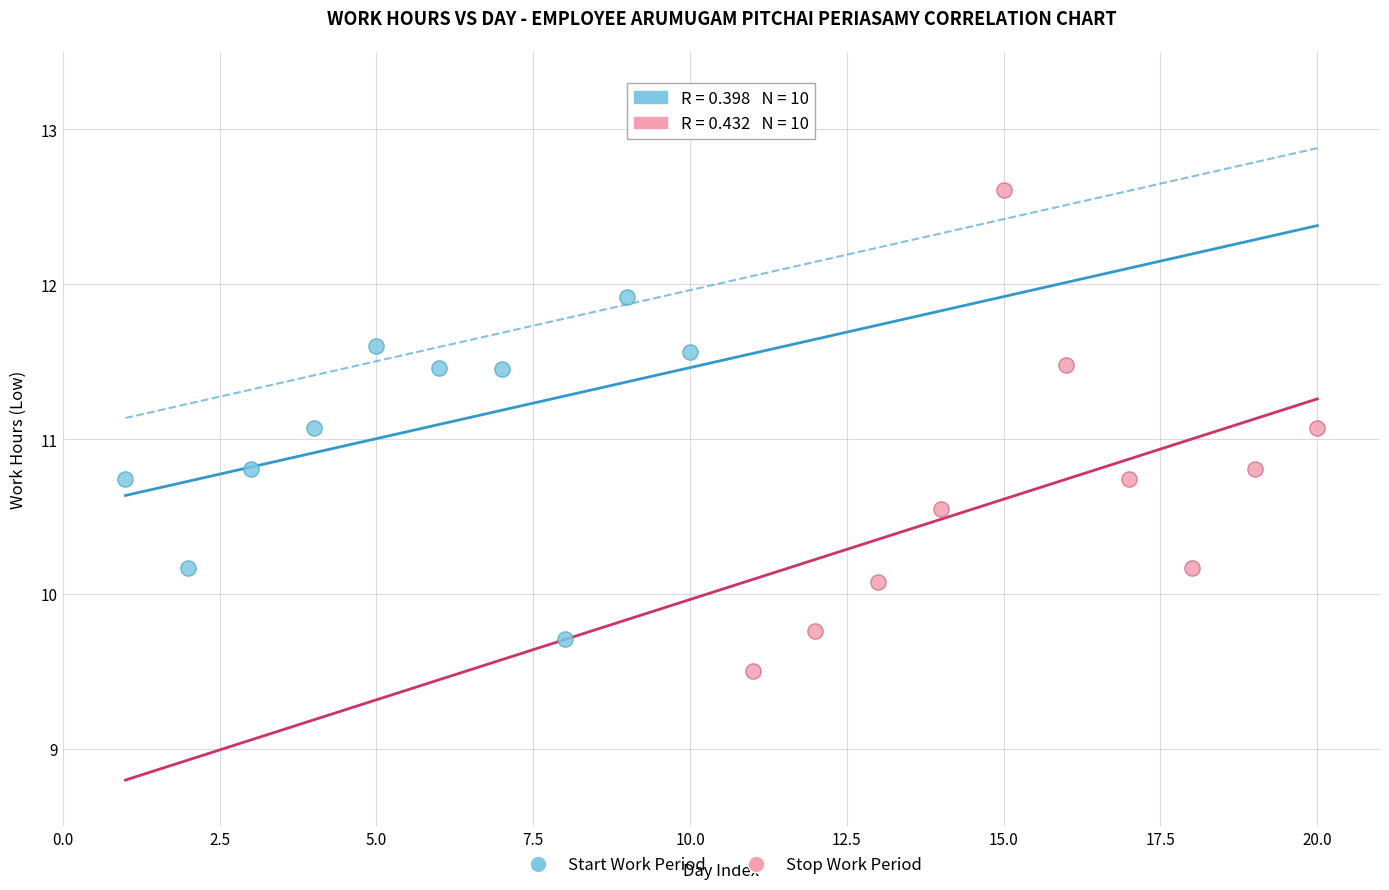

What are all the series names shown in the legend?

Start Work Period, Stop Work Period